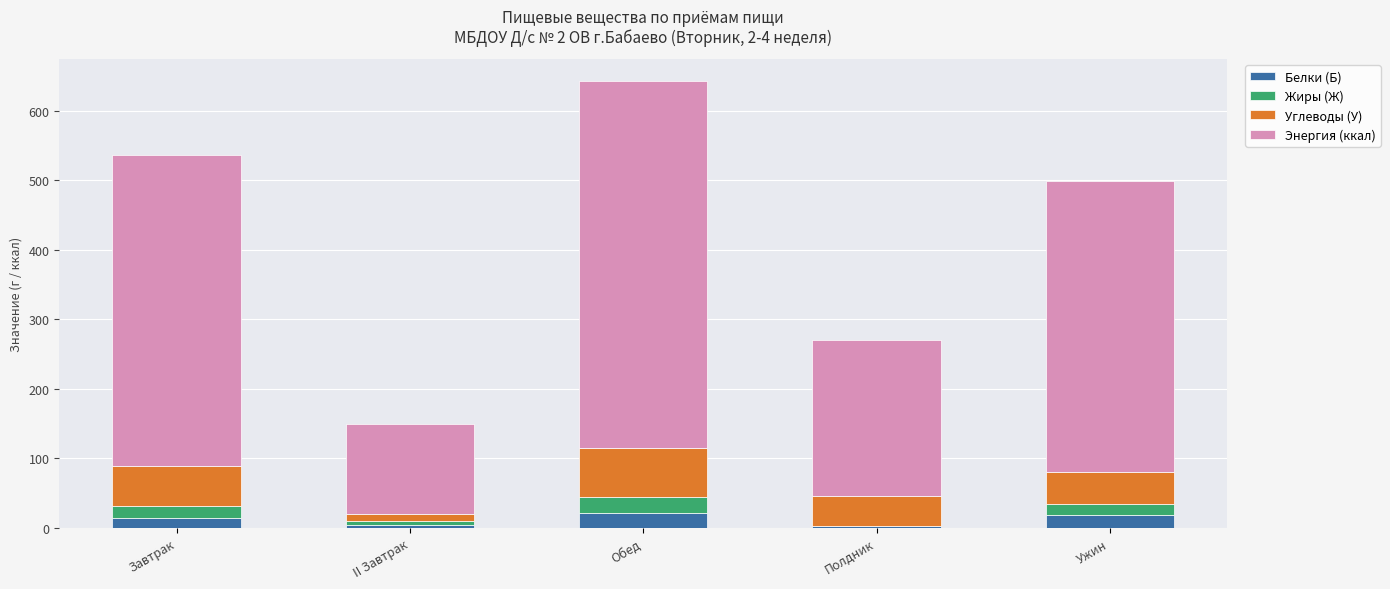

At which category is the sum across all series the highest?

Обед